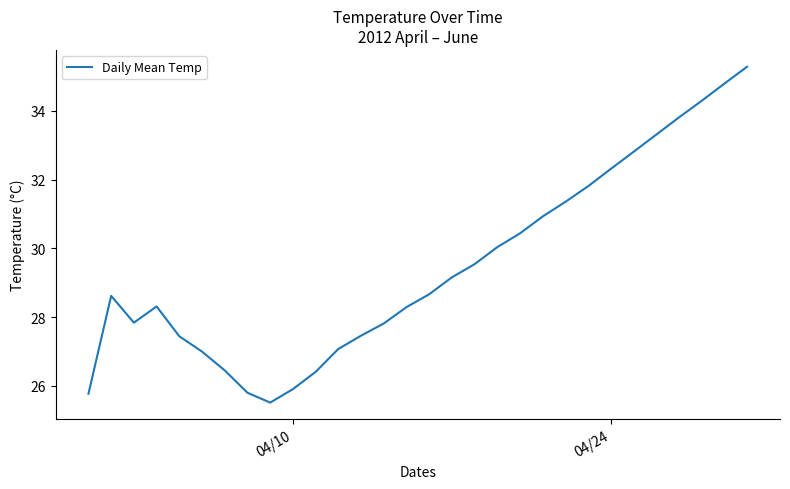

What is the greatest value displayed?

35.3